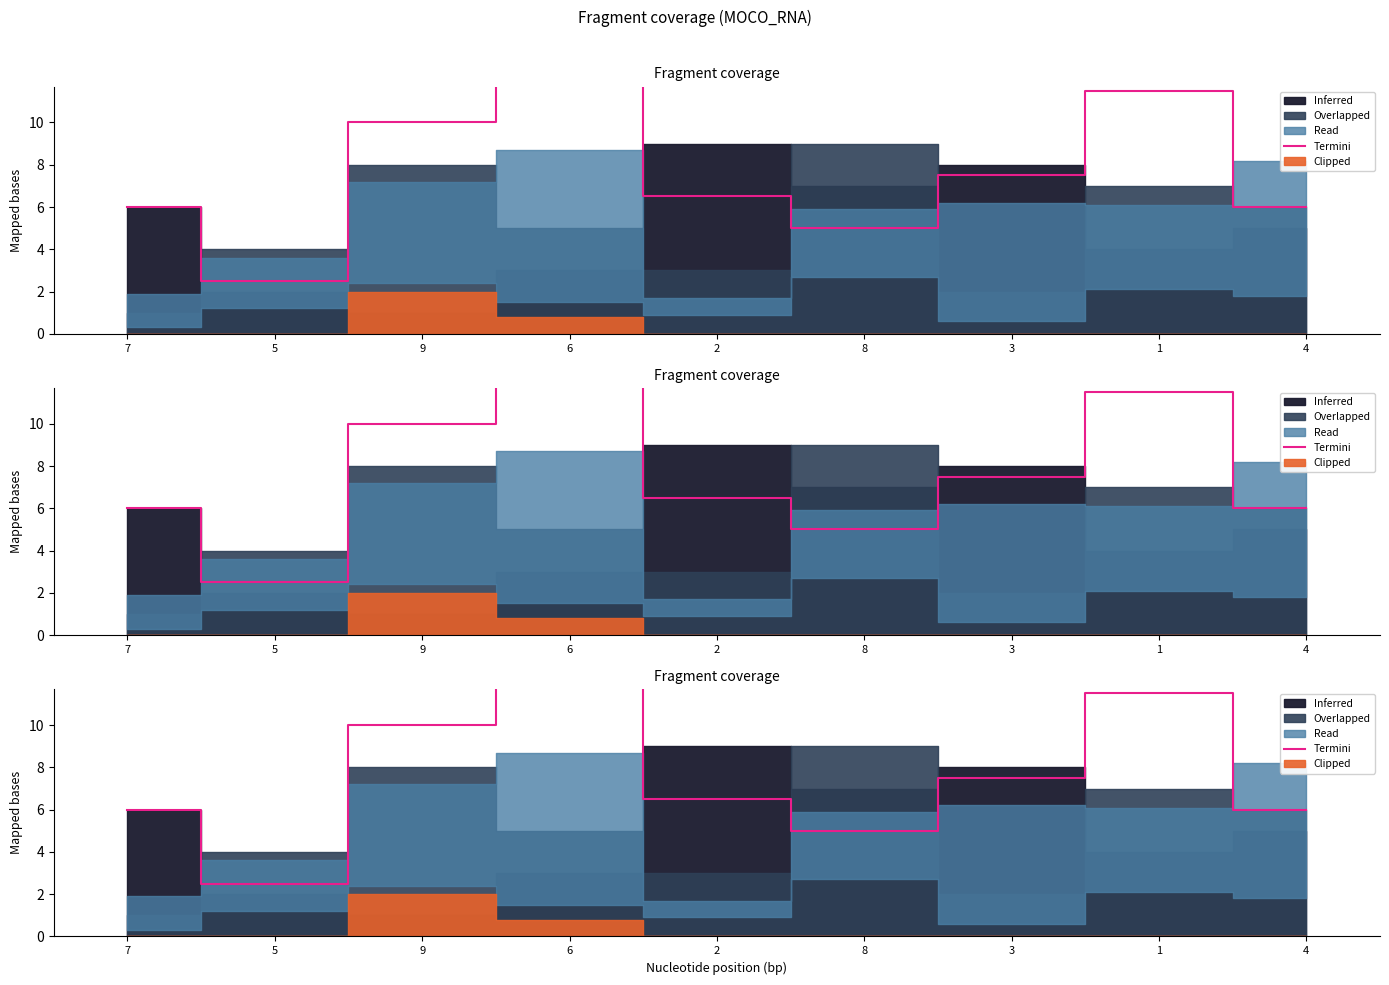

How many interior local valleys (lower than both neighbors) does the data have?

2